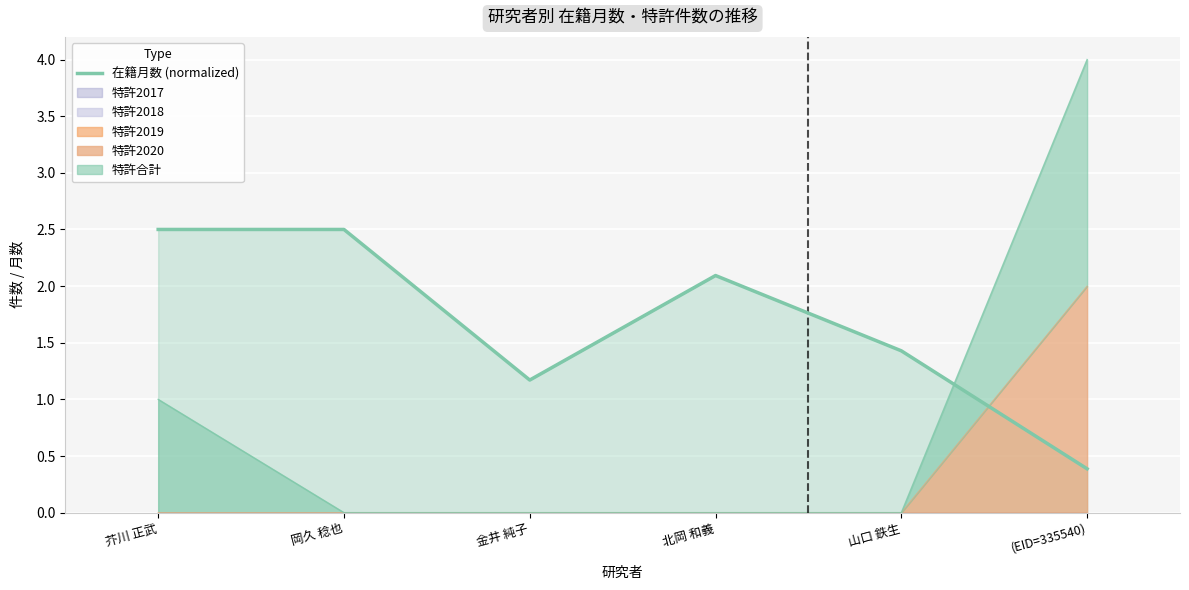

The value at (EID=335540) is 0.4. True or false?

True